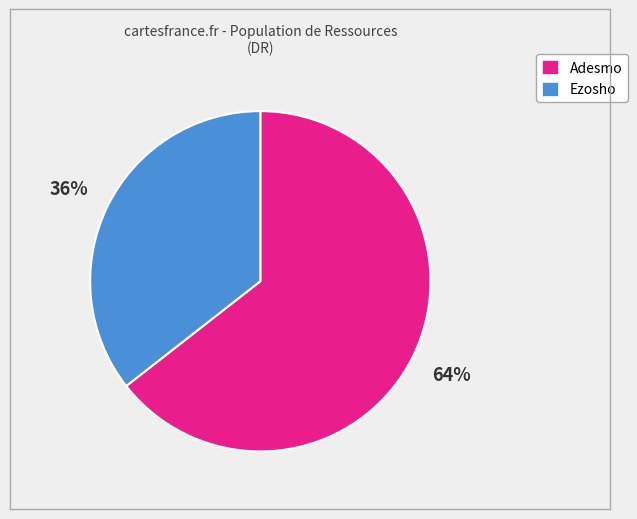

What is the largest slice in the pie chart?

Adesmo